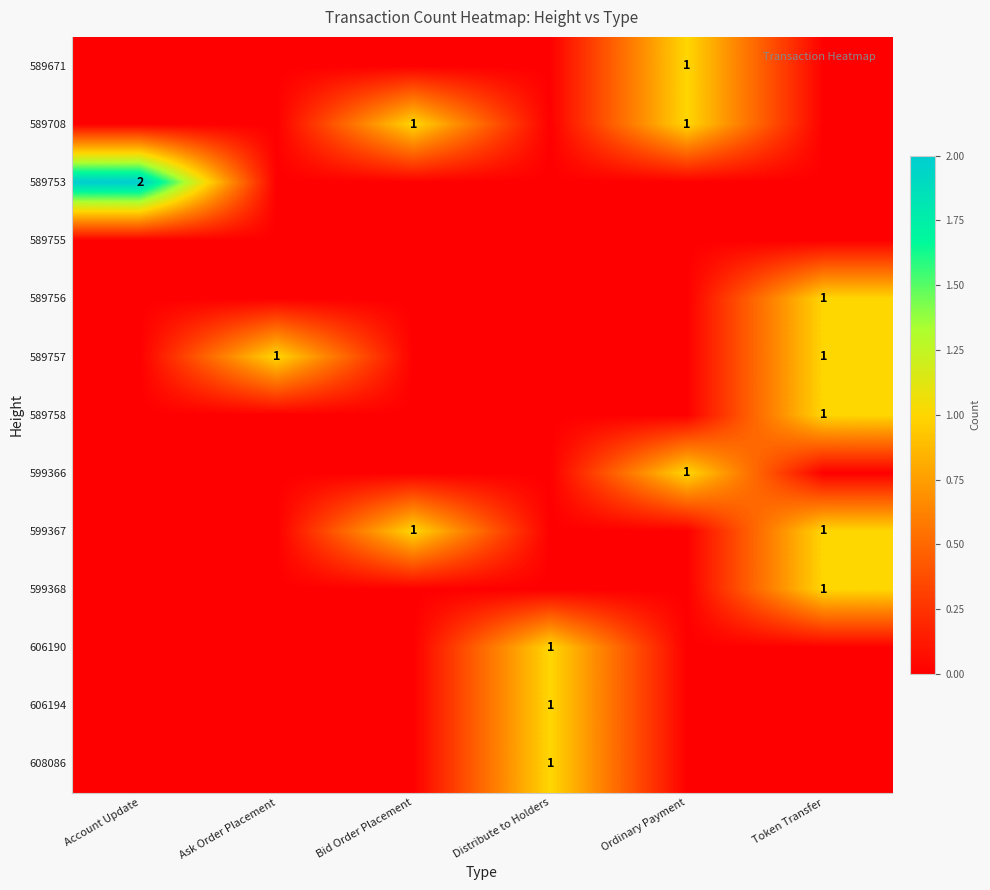

The value of 589708 at Ordinary Payment is 1. True or false?

True